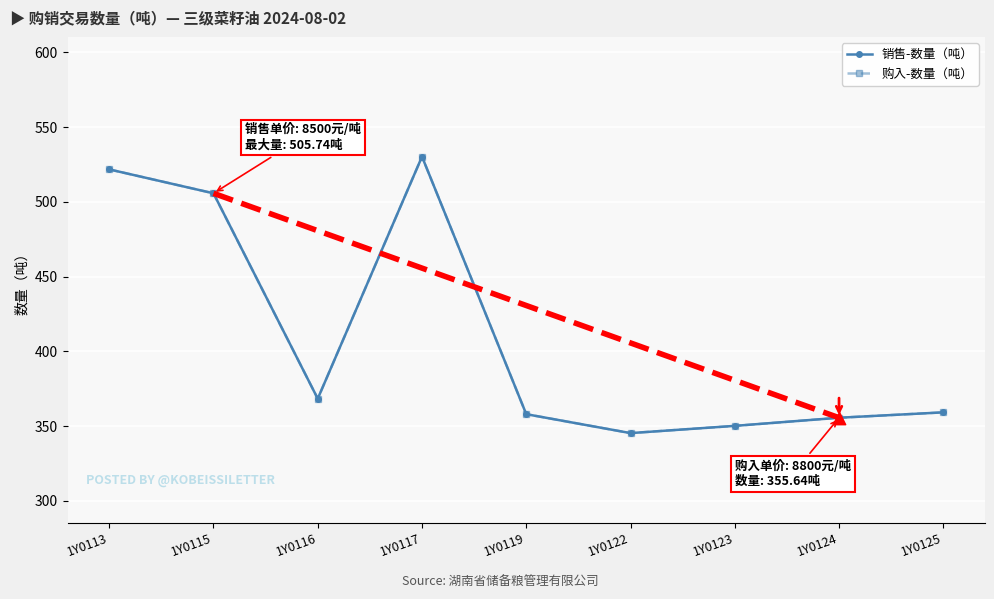

Does the chart have visible grid lines?

Yes